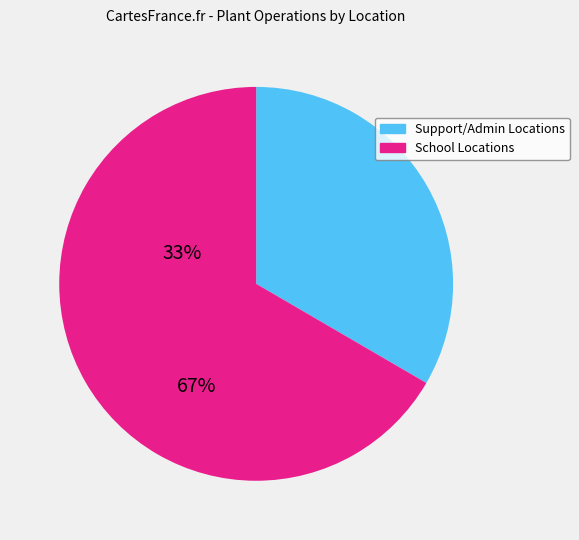

Is there a majority slice in this chart?

Yes